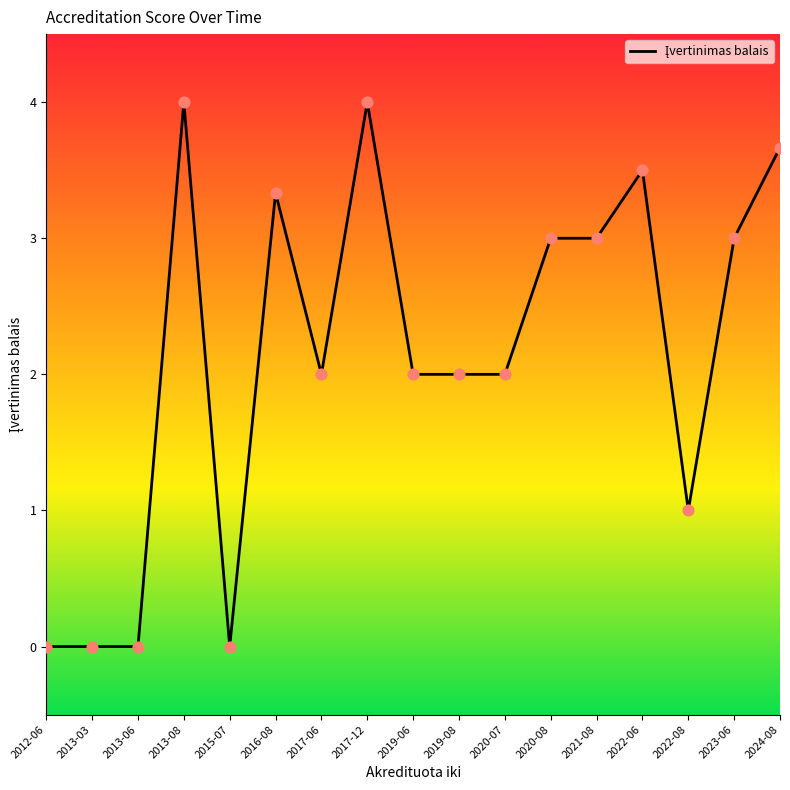

Between 2020-08 and 2013-03, which is larger?

2020-08